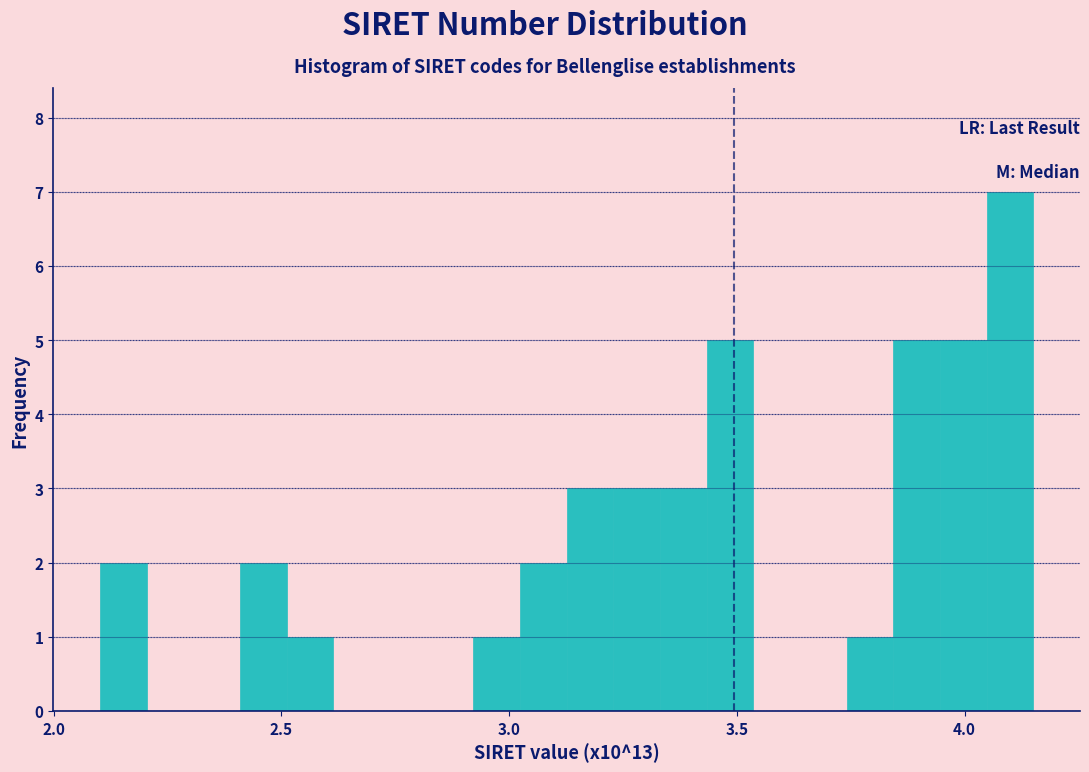

Read against the x-axis, roughly where is the centre of the tallest bar?

4.10